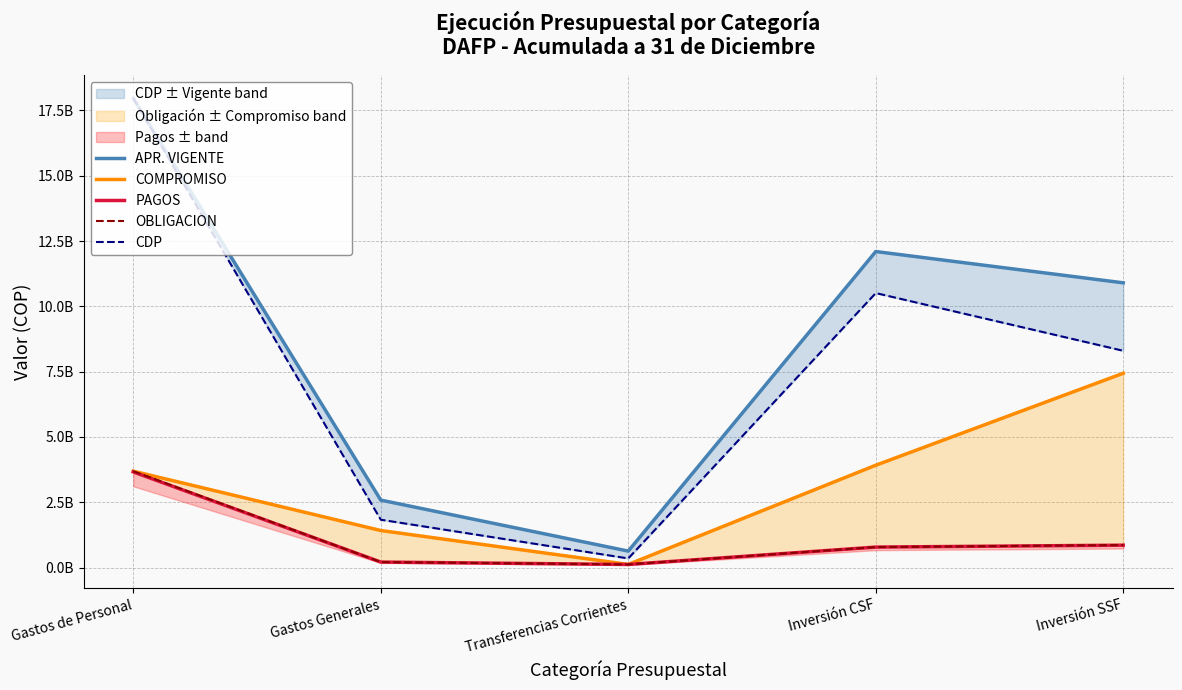

Does the chart have visible grid lines?

Yes